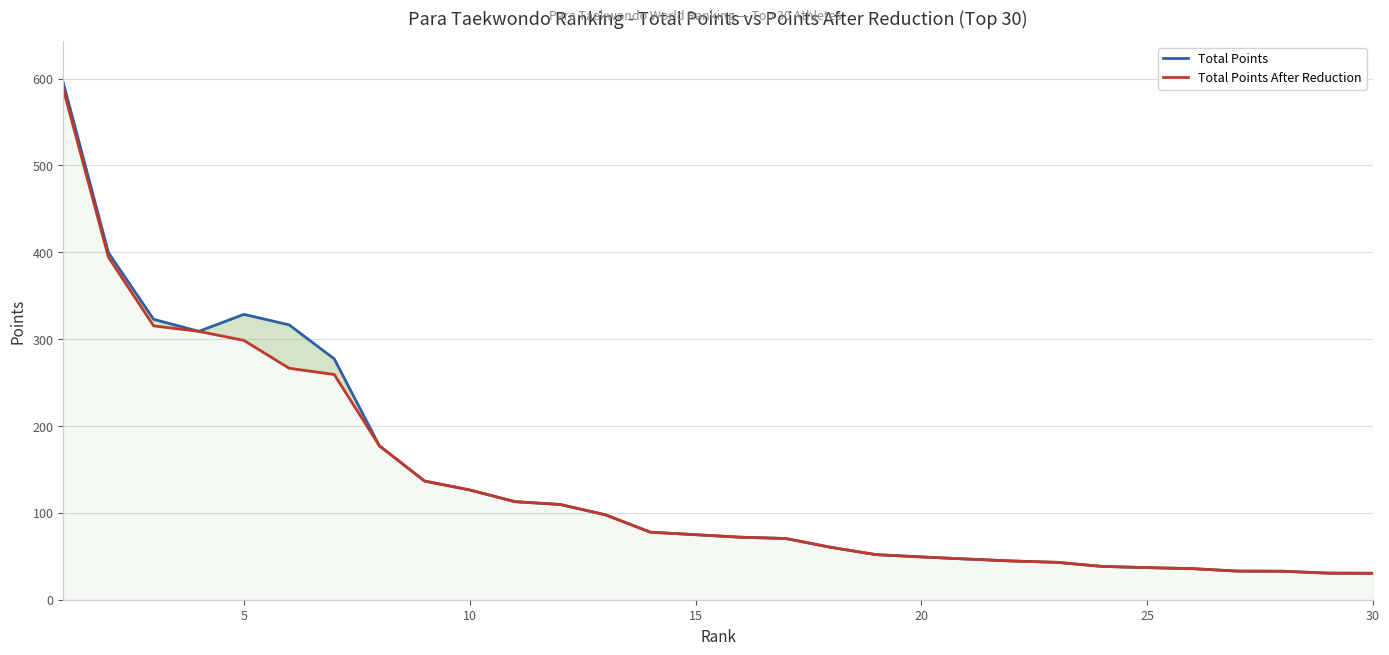

The Total Points After Reduction series shows 35.8 at 25. True or false?

True